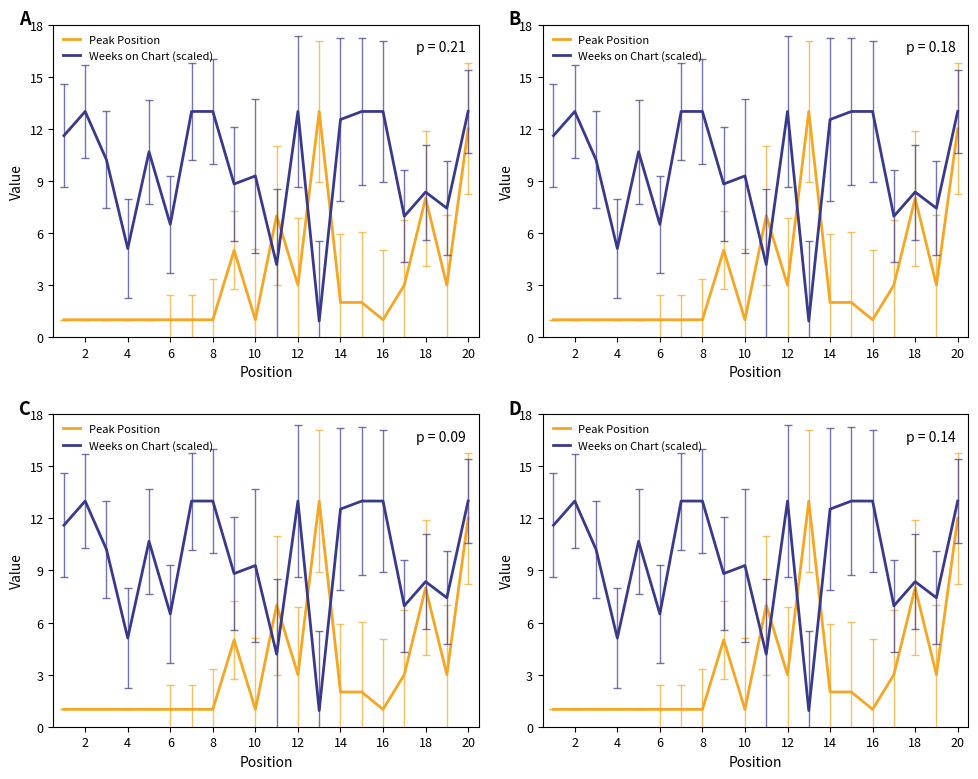

At how many categories does at least one series exceed 4?

20